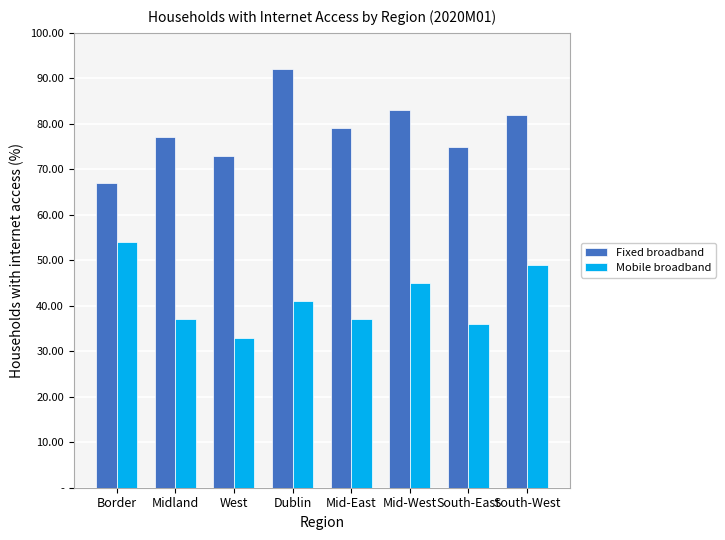

Is it true that Mobile broadband equals 33 at South-West?

False